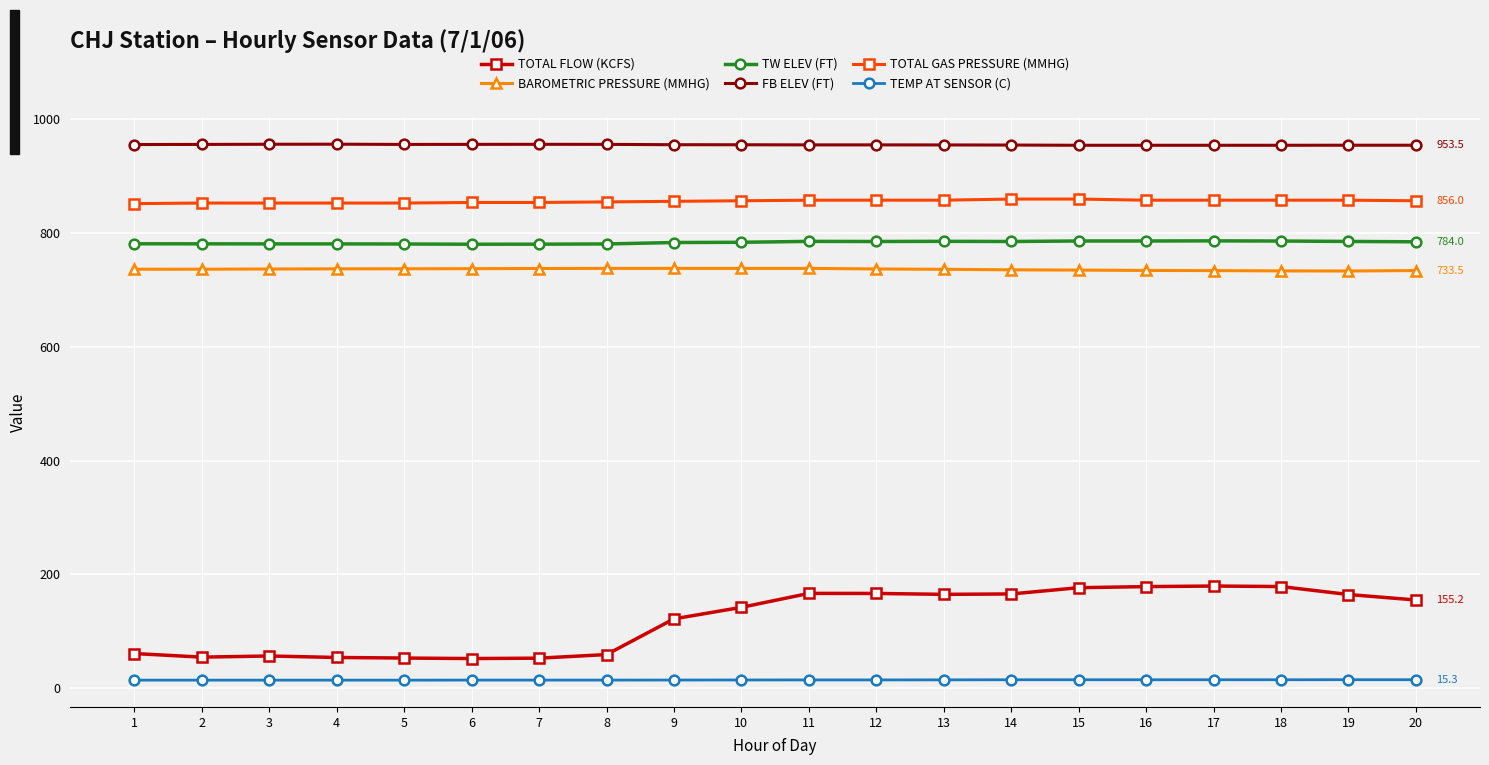

What is the value of the TOTAL FLOW (KCFS) point at the 5th from the left?

53.3